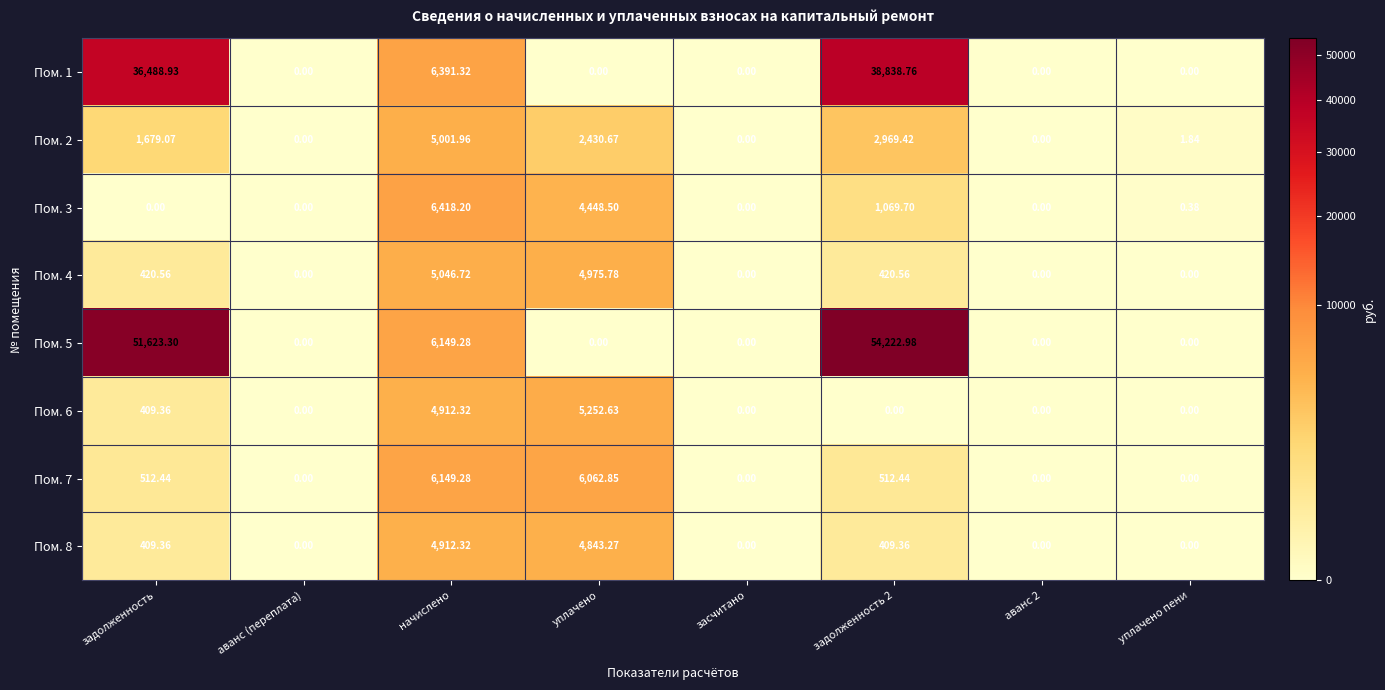

At which label is Пом. 1 closest to 19419?

начислено